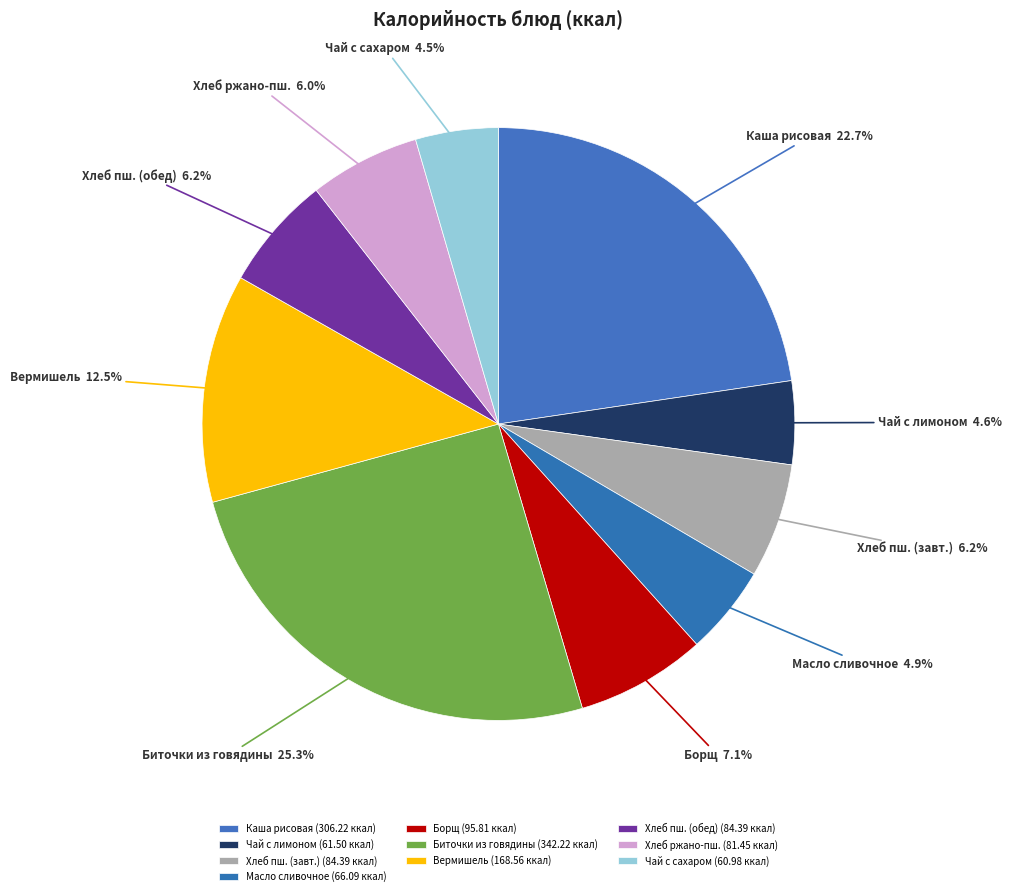

Approximately how many times larger is the value at Борщ compared to Хлеб пш. (завт.)?

1.1